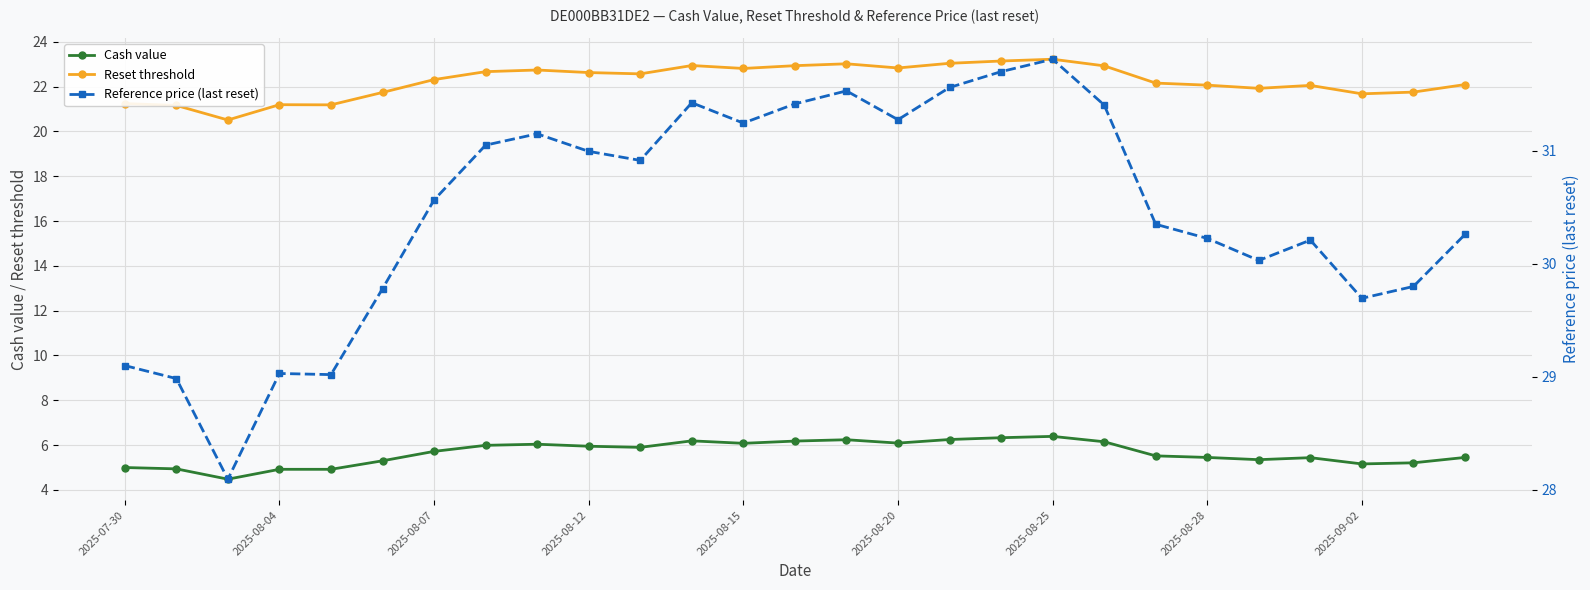

True or false: Reset threshold has more than 1 interior local peaks.

True